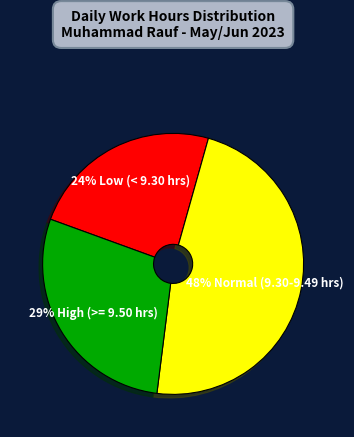

Is there any slice that represents more than half of the pie?

No